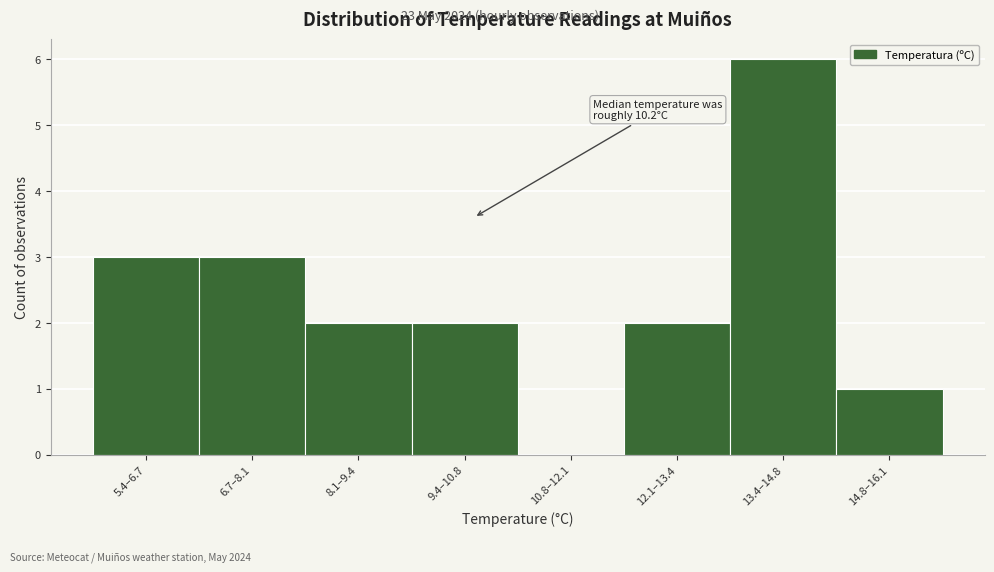

Reading left to right, list all the values displayed in this chart.

5.4–6.7=3	6.7–8.1=3	8.1–9.4=2	9.4–10.8=2	10.8–12.1=0	12.1–13.4=2	13.4–14.8=6	14.8–16.1=1